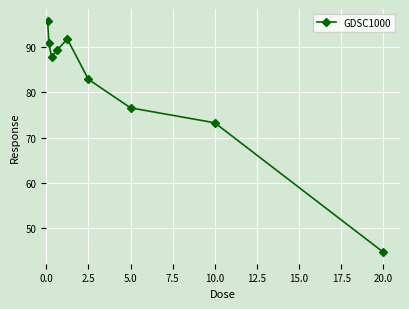

How many lines are shown in the chart?

1